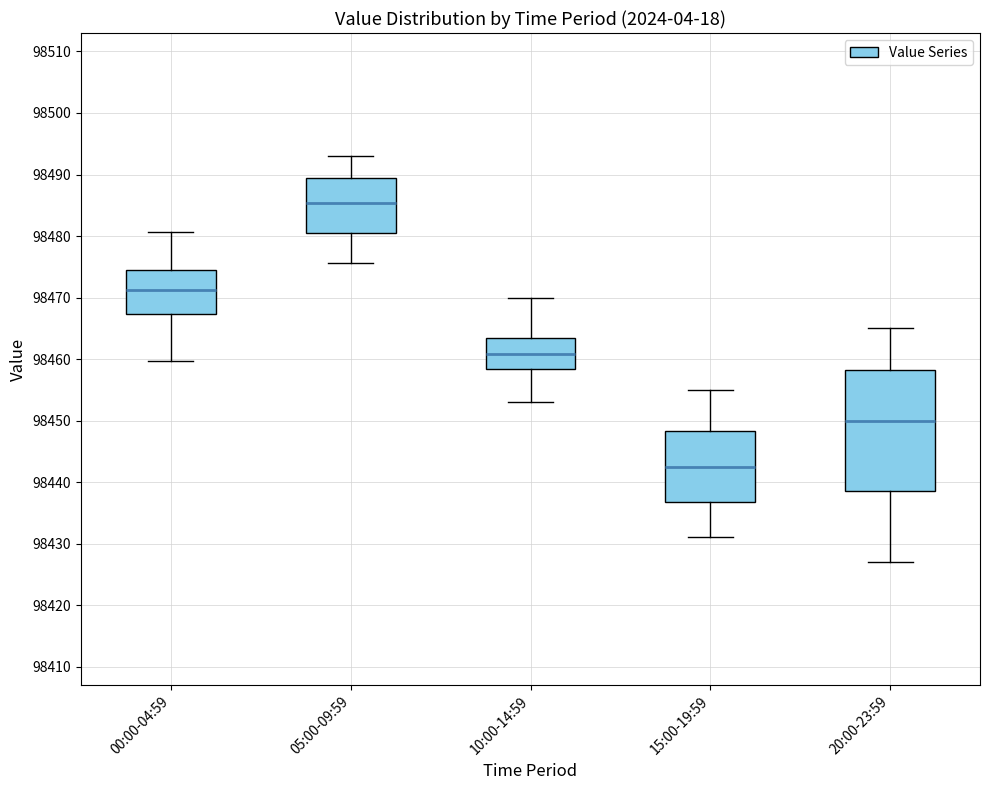

Reading left to right, read every box against the y-axis: the position of its median line, the range the box covers, and the ends of its whiskers. The values are not printed on the chart, so give them approximately, as read against the axis.

00:00-04:59: median 98471, box 98467 to 98475, whiskers 98460 to 98481
05:00-09:59: median 98485, box 98480 to 98489, whiskers 98476 to 98493
10:00-14:59: median 98461, box 98458 to 98463, whiskers 98453 to 98470
15:00-19:59: median 98443, box 98437 to 98448, whiskers 98431 to 98455
20:00-23:59: median 98450, box 98439 to 98458, whiskers 98427 to 98465